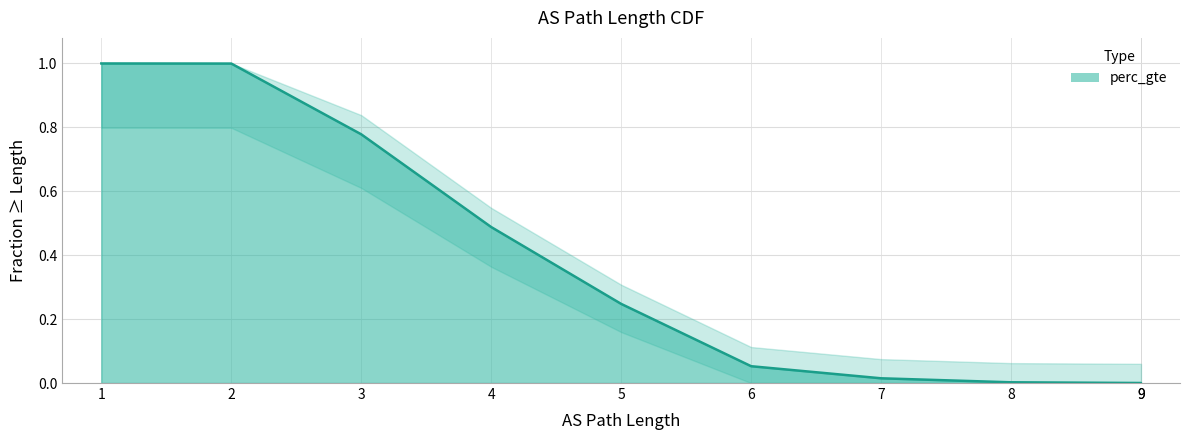

What is the sum of all values?

3.6